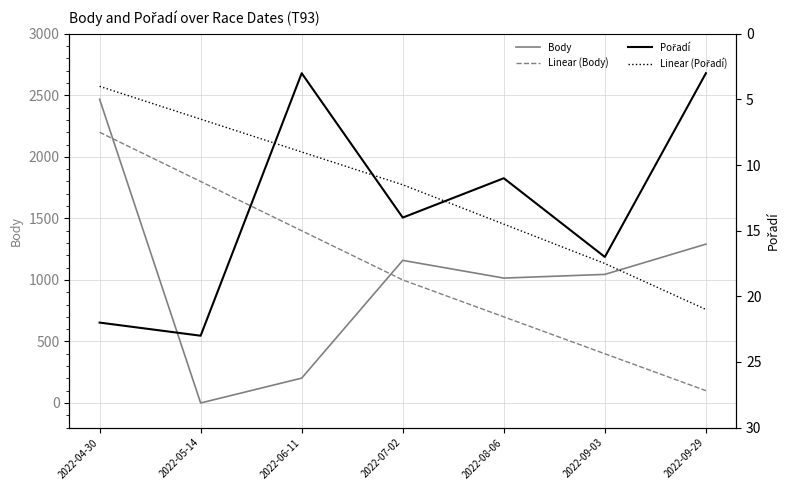

What is the value of the Body point at the 4th from the left?

1159.0